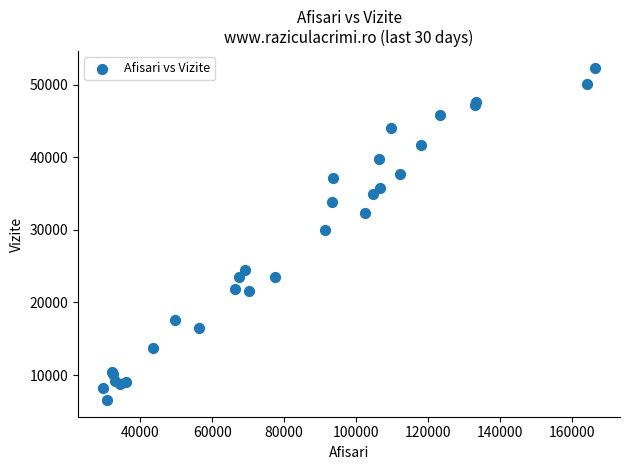

What Y value in the scatter plot is closest to 29441?

29975